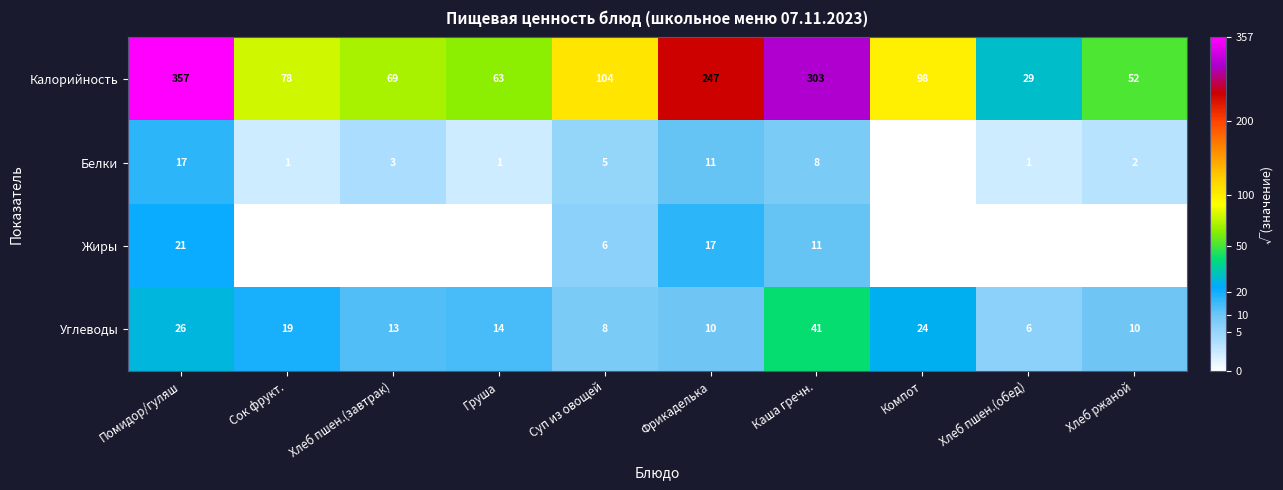

Rank the series at Суп из овощей from highest to lowest value.

Калорийность, Углеводы, Жиры, Белки